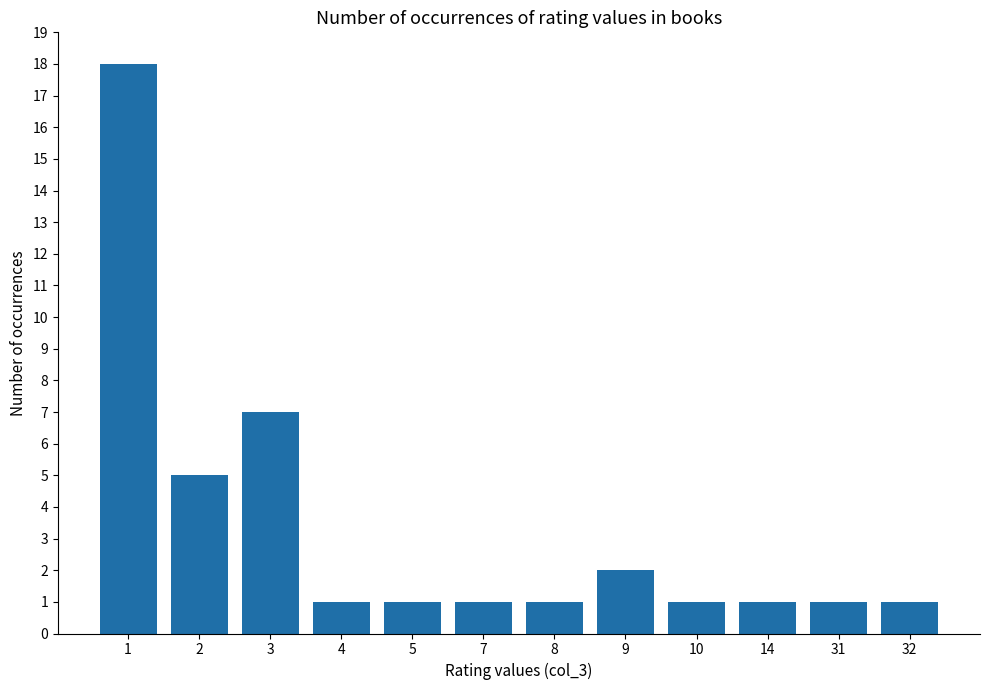

Reading left to right, what are all the values shown in this chart?

1=18	2=5	3=7	4=1	5=1	7=1	8=1	9=2	10=1	14=1	31=1	32=1